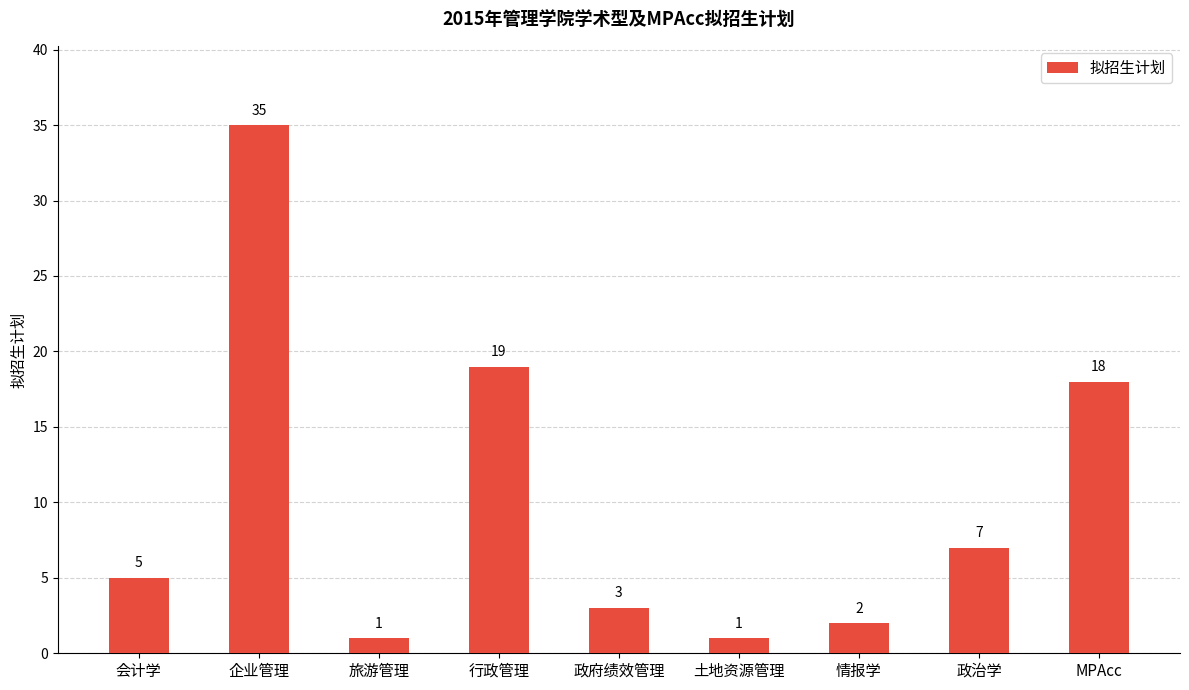

What is the label of the 2nd bar from the left?

企业管理